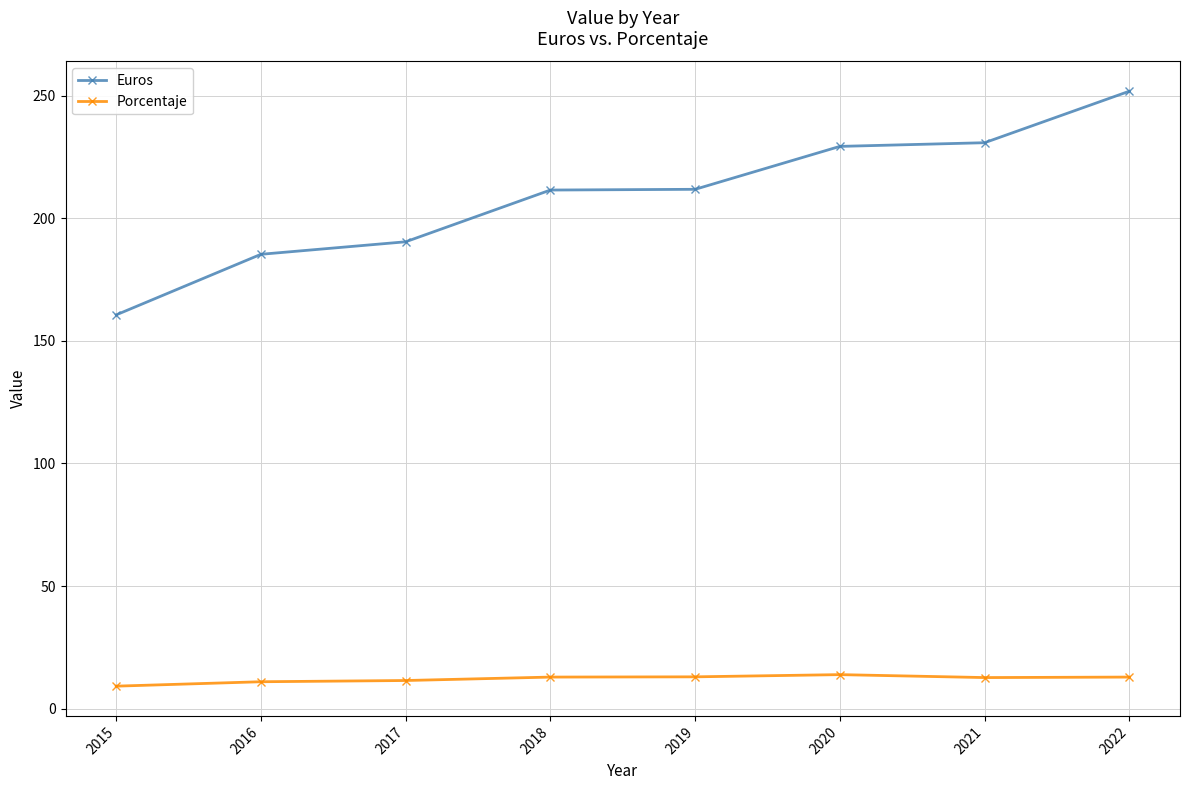

What is the value of the Porcentaje point at the 3rd from the left?

11.5